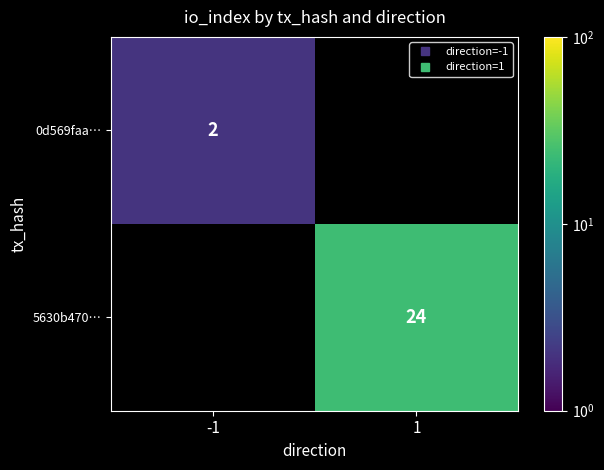

List the labels in order of 5630b470… value, smallest first.

-1, 1